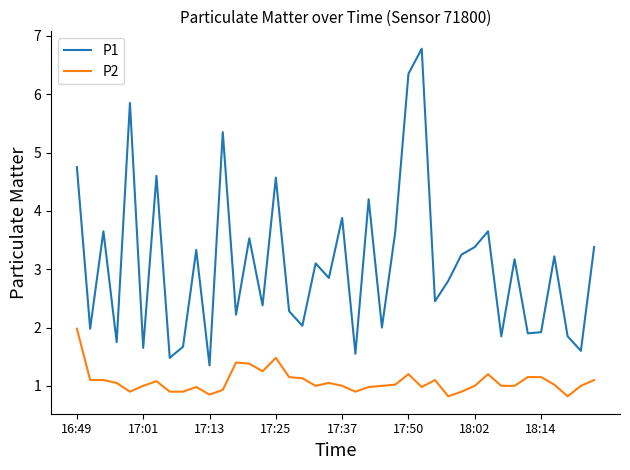

True or false: P1 and P2 cross at least once.

False